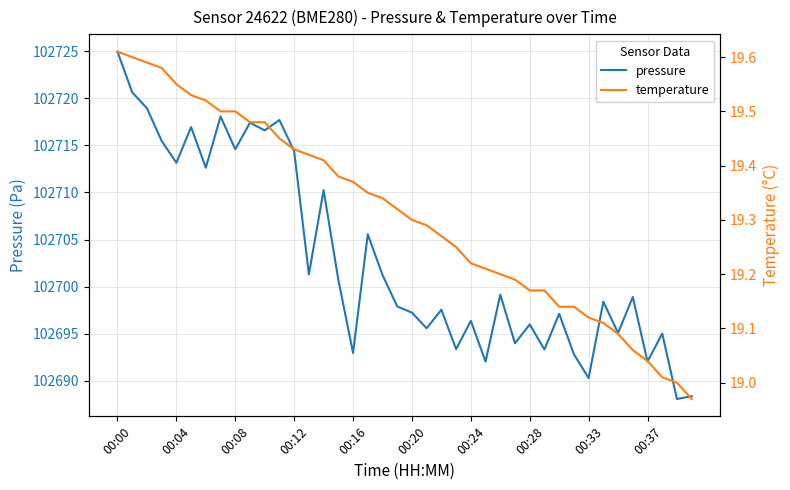

Where does the pressure series first go above 102698?

00:00